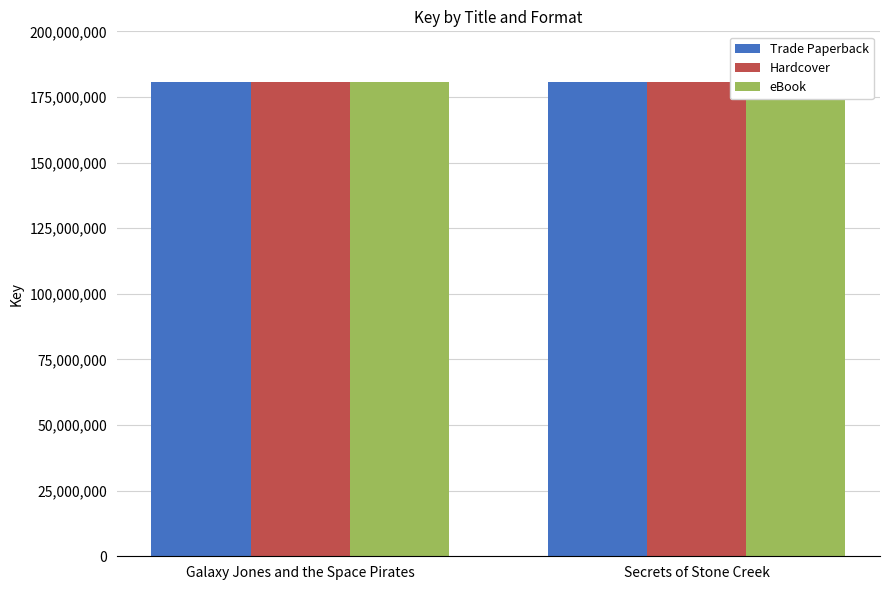

At which label does Trade Paperback reach its minimum?

Secrets of Stone Creek